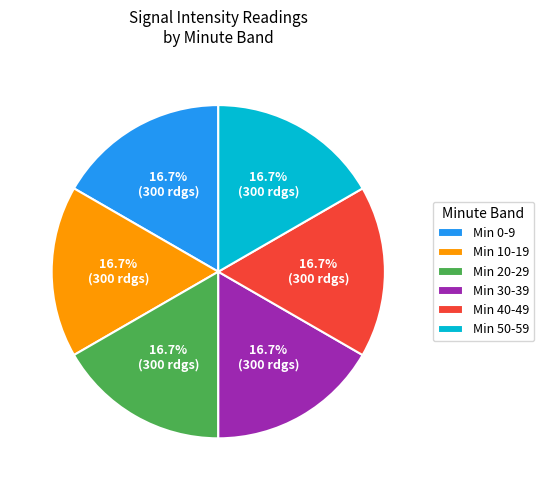

Combined, do Min 40-49 and Min 10-19 account for over 50%?

No